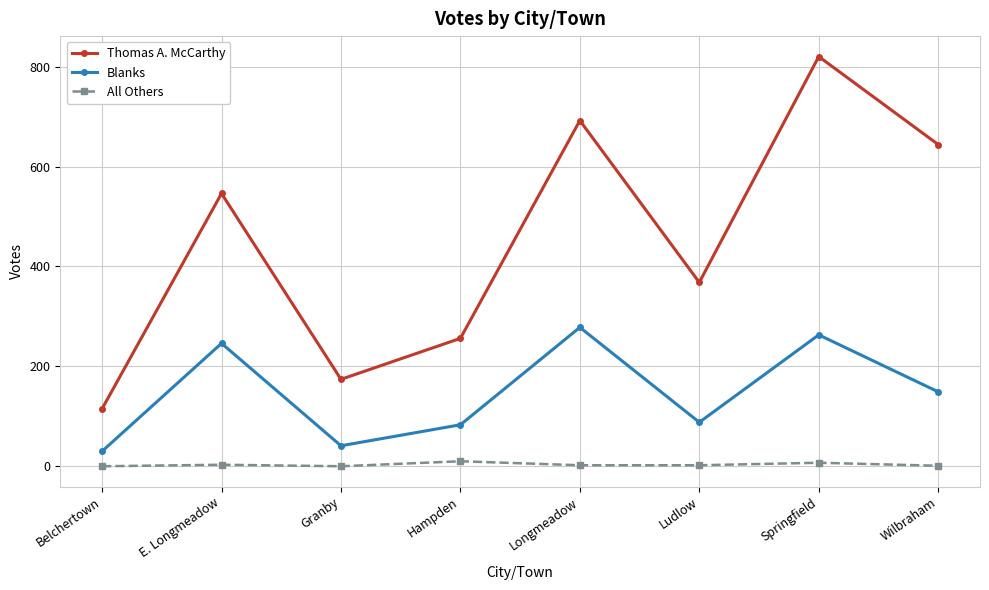

Where does the Blanks series first go above 149?

E. Longmeadow